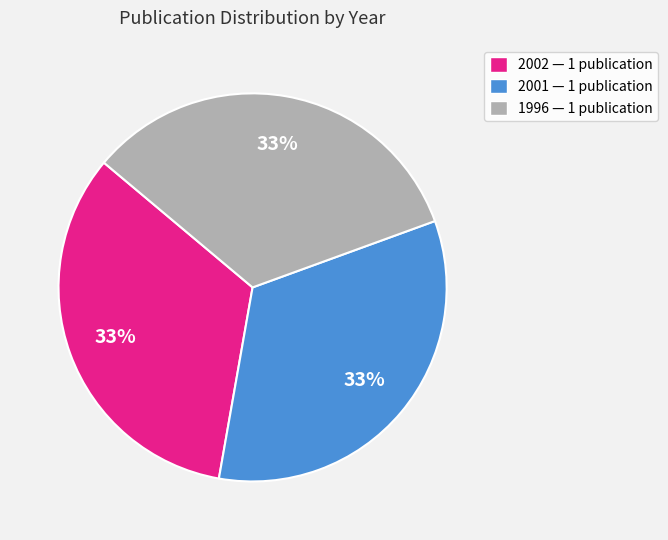

To the nearest percent, what is the average slice percentage?

33%